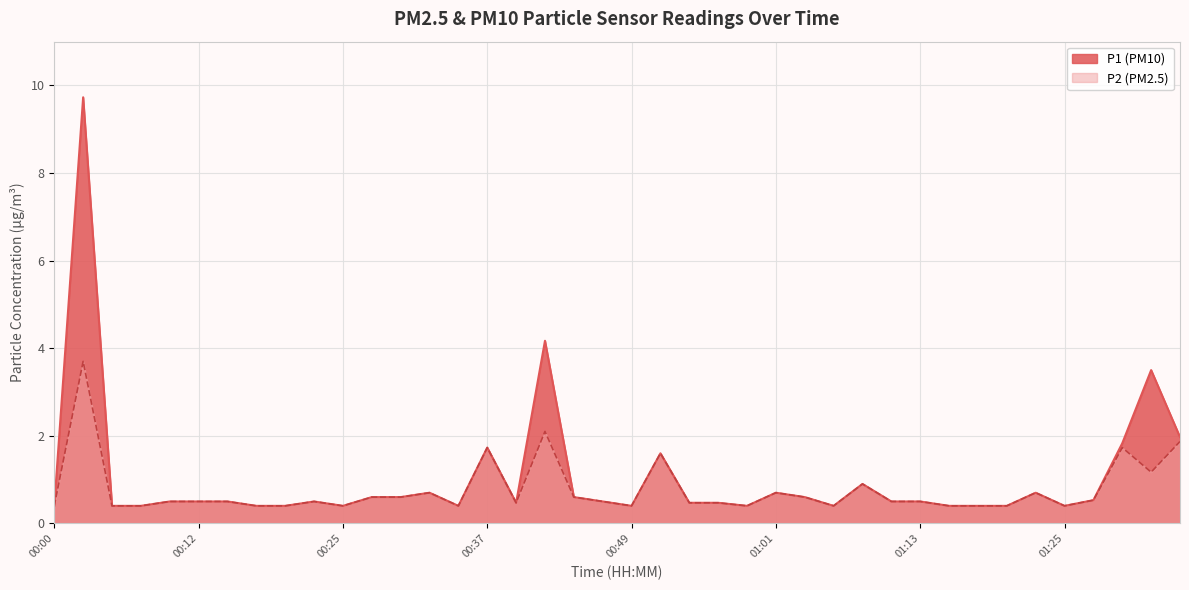

Which series has the largest total across all categories?

P1 (PM10)